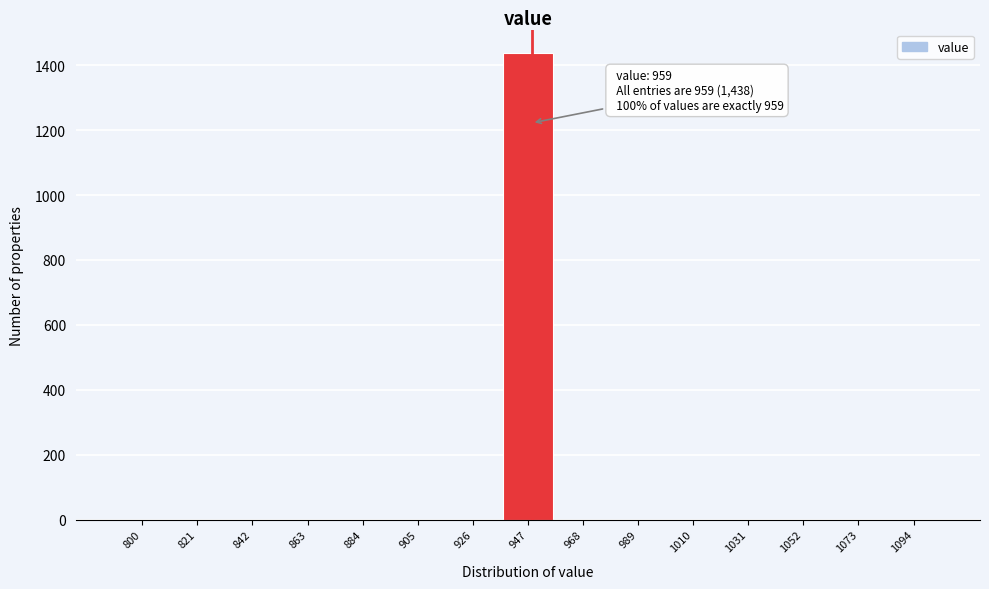

Reading left to right, transcribe all the data shown in this chart.

800=0	821=0	842=0	863=0	884=0	905=0	926=0	947=1438	968=0	989=0	1010=0	1031=0	1052=0	1073=0	1094=0